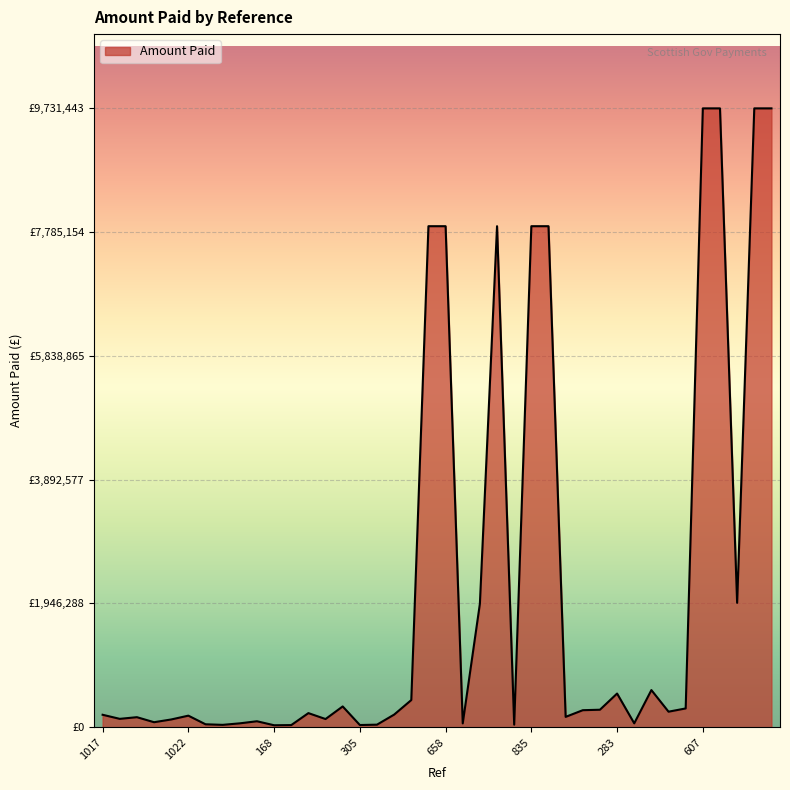

Reading right to left, what are all the values shown in this chart?

851=9731443	763=9731443	719=1955166	663=9731443	607=9731443	529=294279	475=243231	394=583129	326=60000	283=528716	205=273996	203=266603	197=161657	902=7878385	835=7878385	831=39296	767=7878385	710=1941333	691=59000	658=7878385	611=7878385	518=426246	386=197439	357=39143	305=33437	200=325664	199=127597	193=220765	1010=32400	168=29780	1026=92766	1025=59940	1024=36081	1023=45144	1022=180735	1021=120807	1020=77616	1019=156717	1018=130617	1017=194799